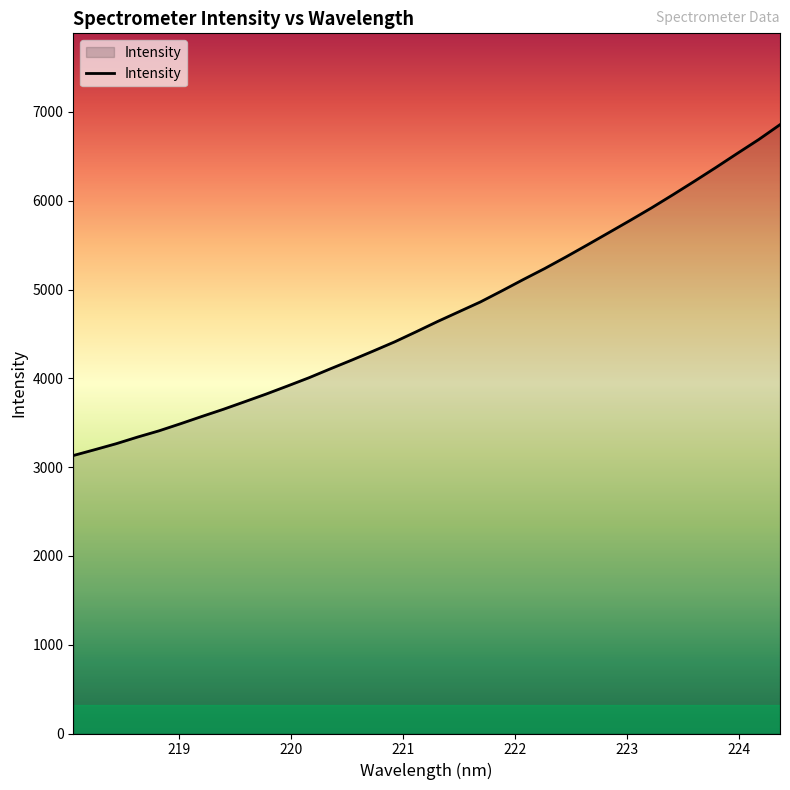

How many lines are shown in the chart?

1